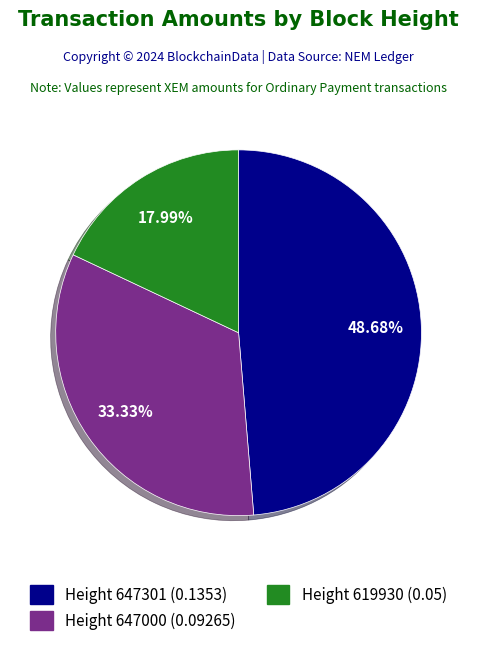

How many slices are in this pie chart?

3